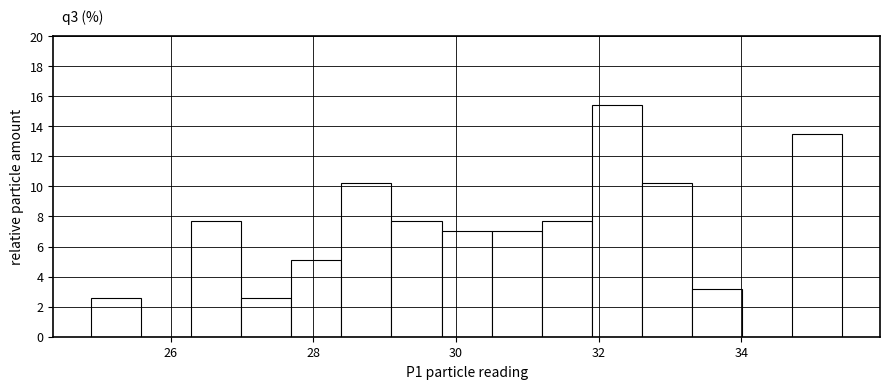

Around what value on the x-axis is the tallest bar? Give the approximate position of its centre, as read against the axis.

32.2